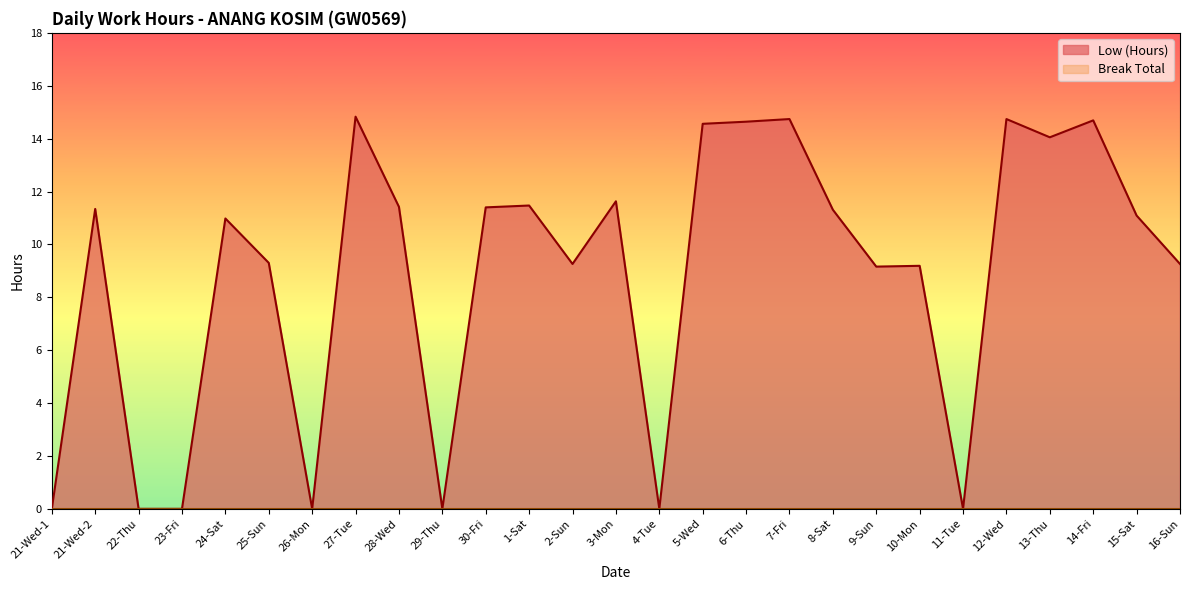

What is the sum of all values?

239.1